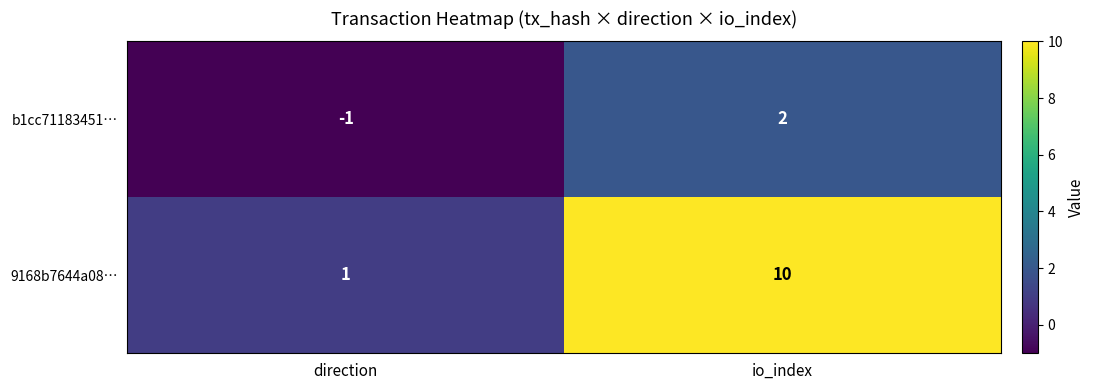

Which series has the widest spread of values?

9168b7644a08…